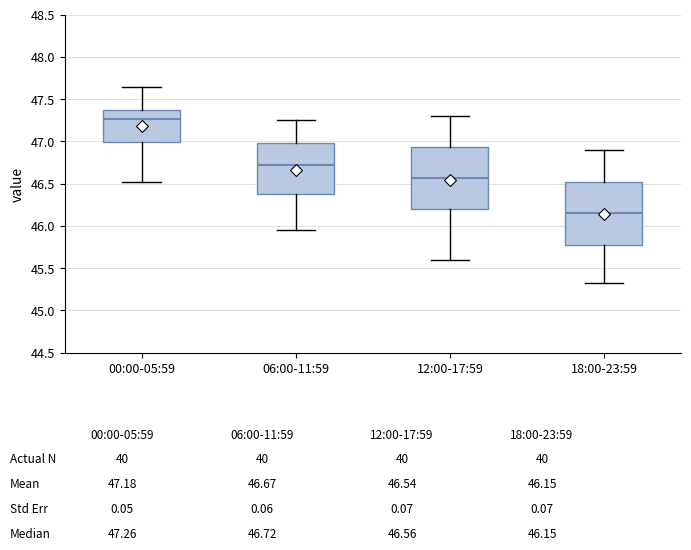

Which box has the highest median line?

00:00-05:59